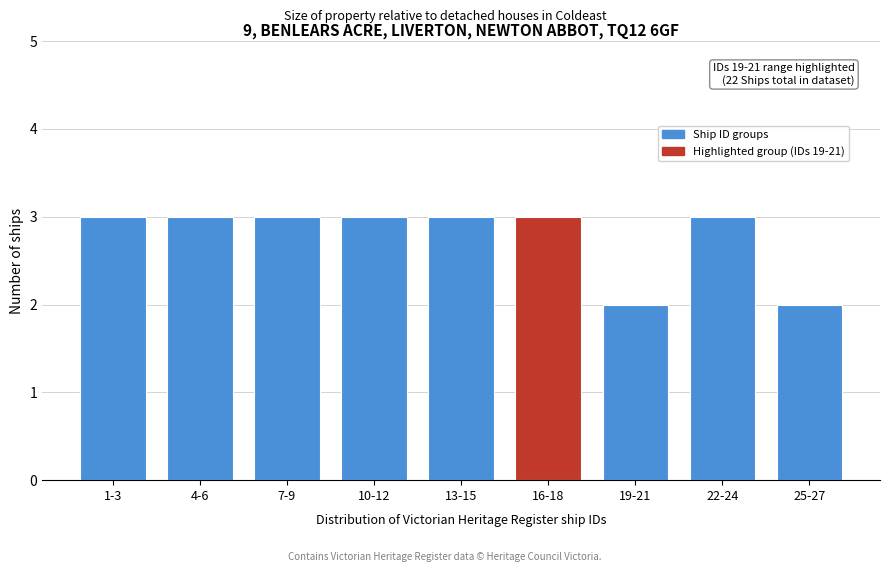

Reading left to right, what are all the values shown in this chart?

3	3	3	3	3	3	2	3	2